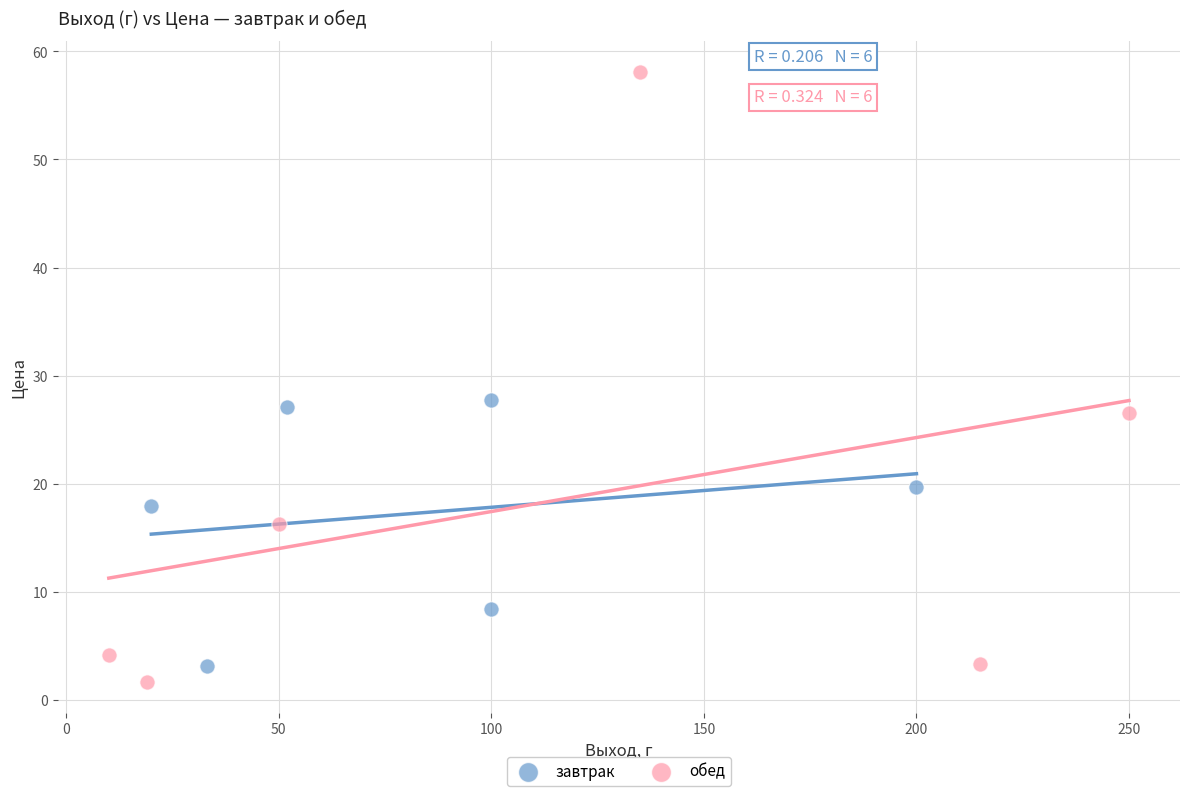

What are all the series names shown in the legend?

завтрак, обед